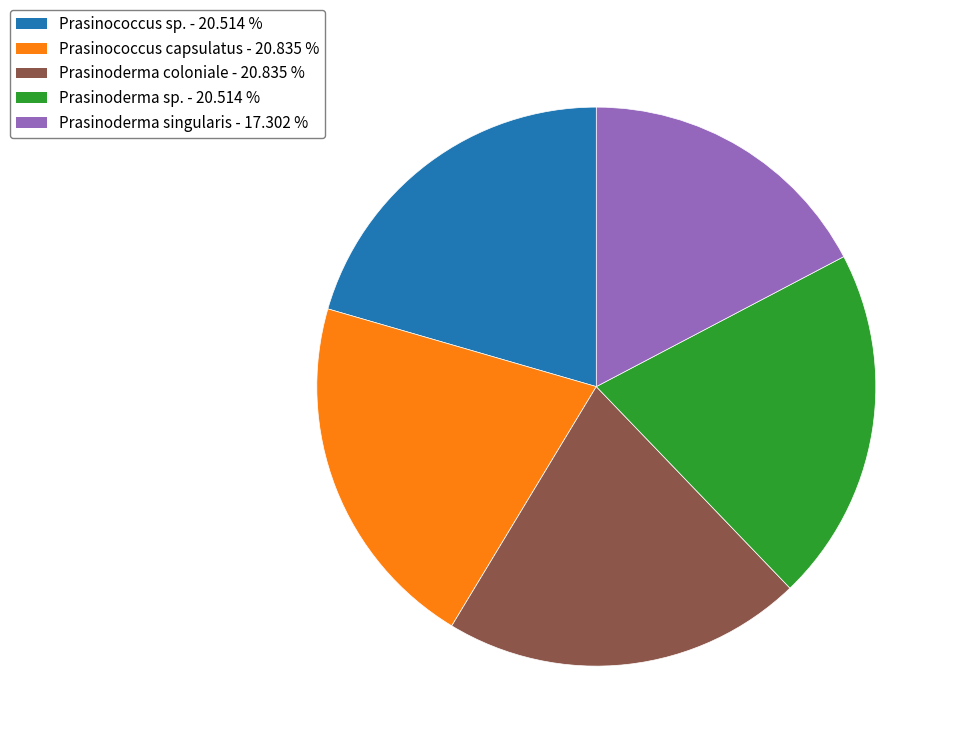

Does any single category account for the majority?

No